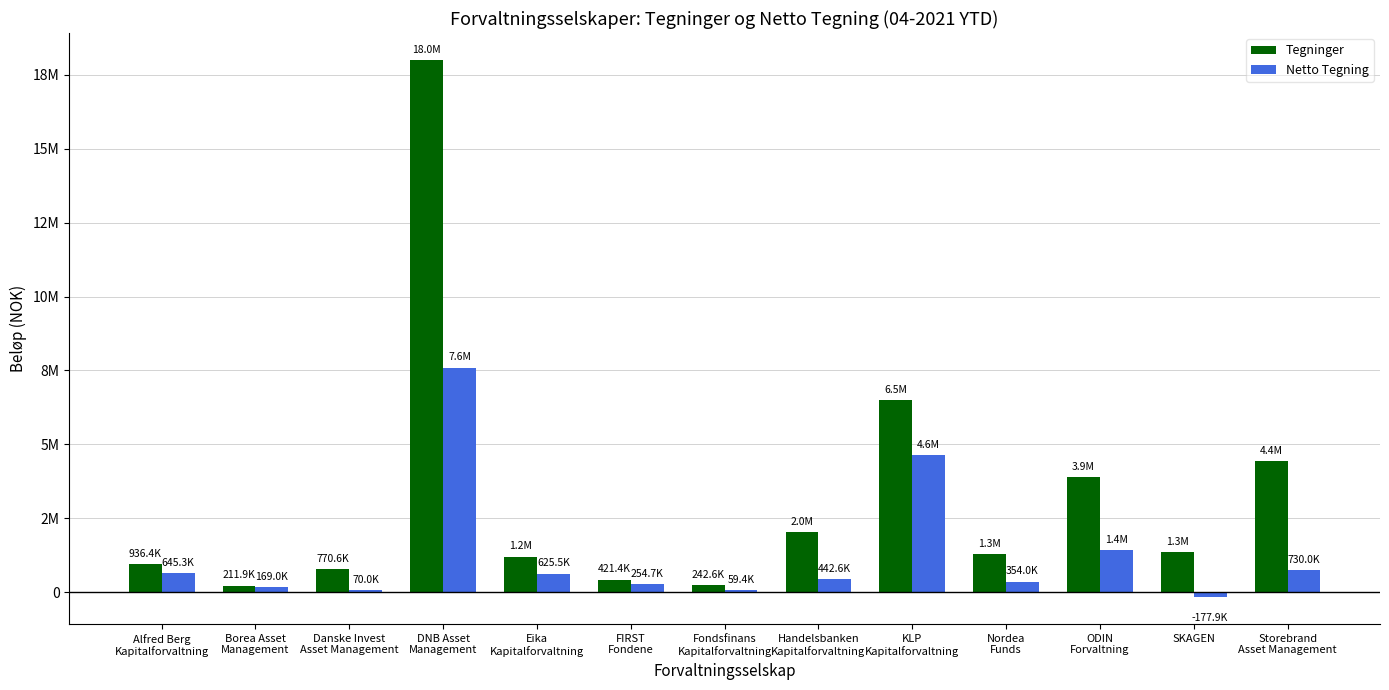

Does the chart contain stacked bars?

No